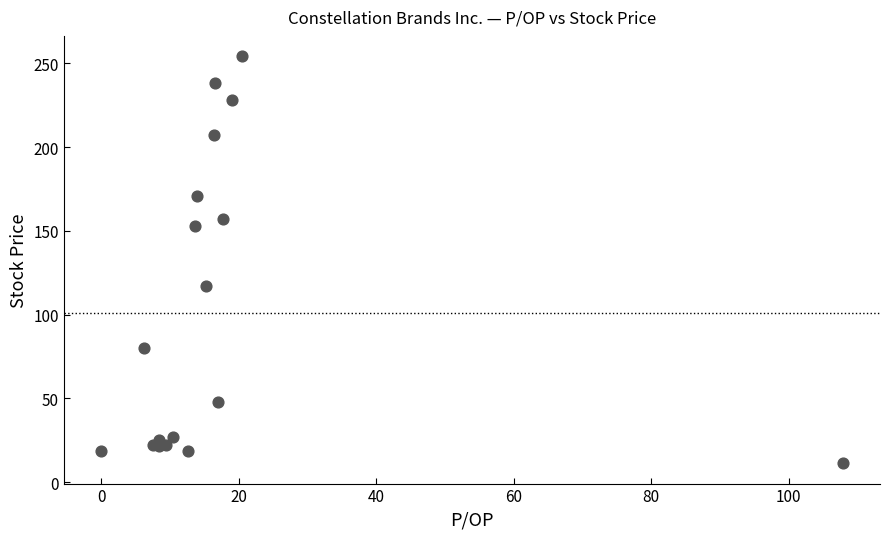

What Y value in the scatter plot is closest to 132?

117.1